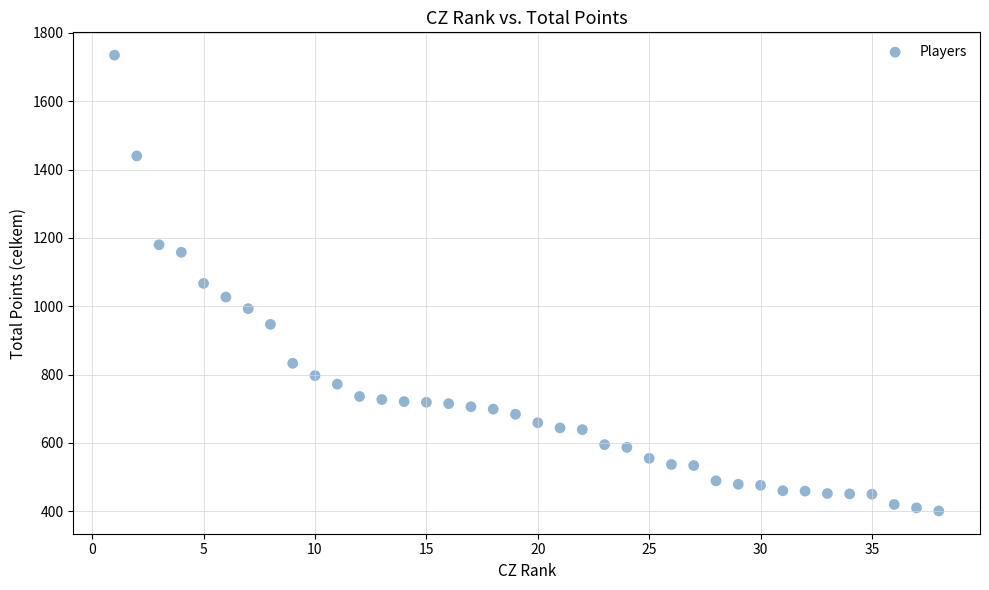

What is the range of Y values (max minus min)?

1334